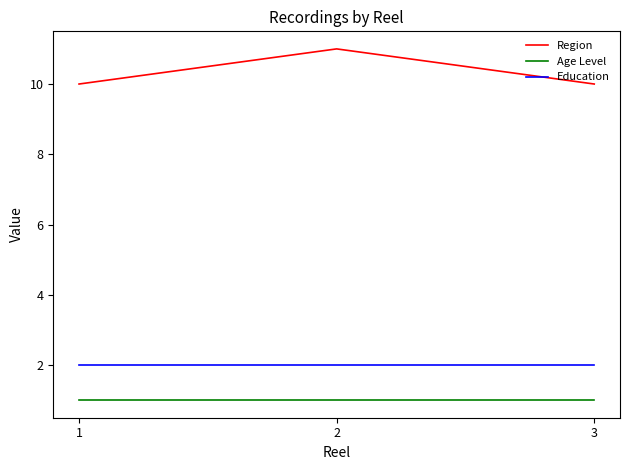

What is the greatest value displayed?

11